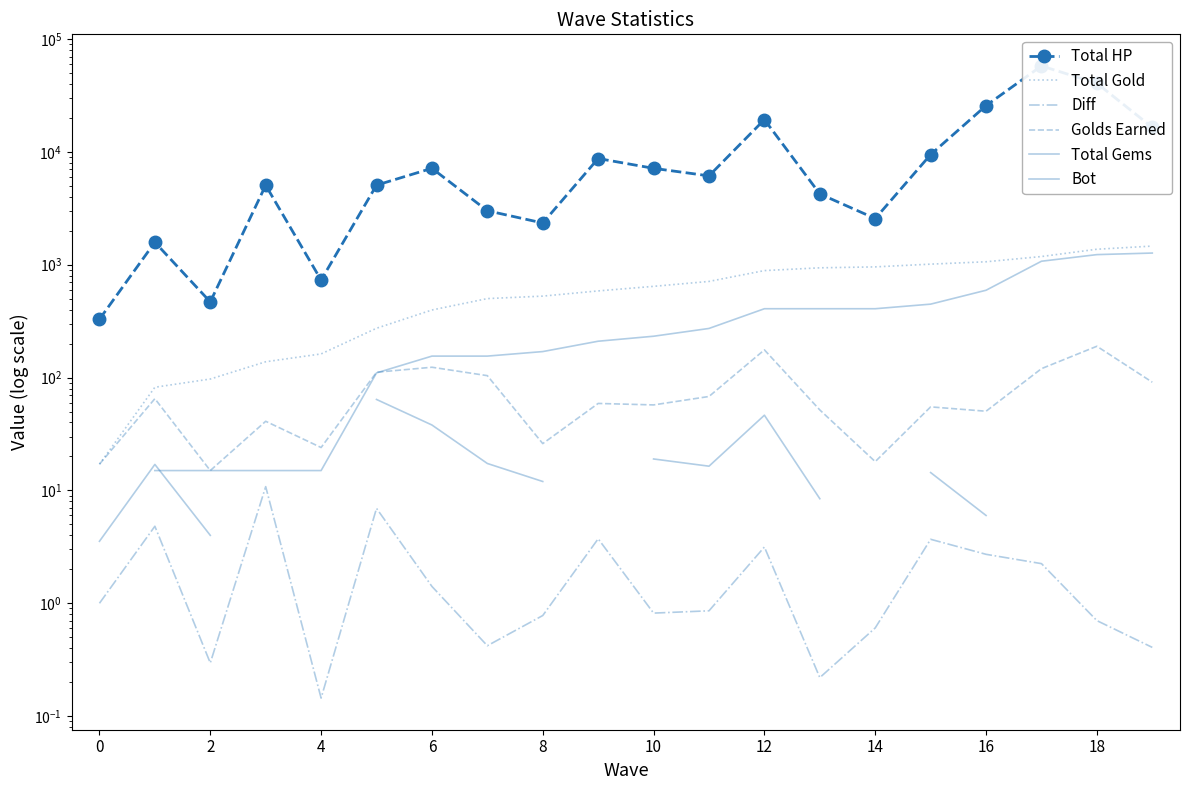

Which category has the highest value in the Total Gold series?

19